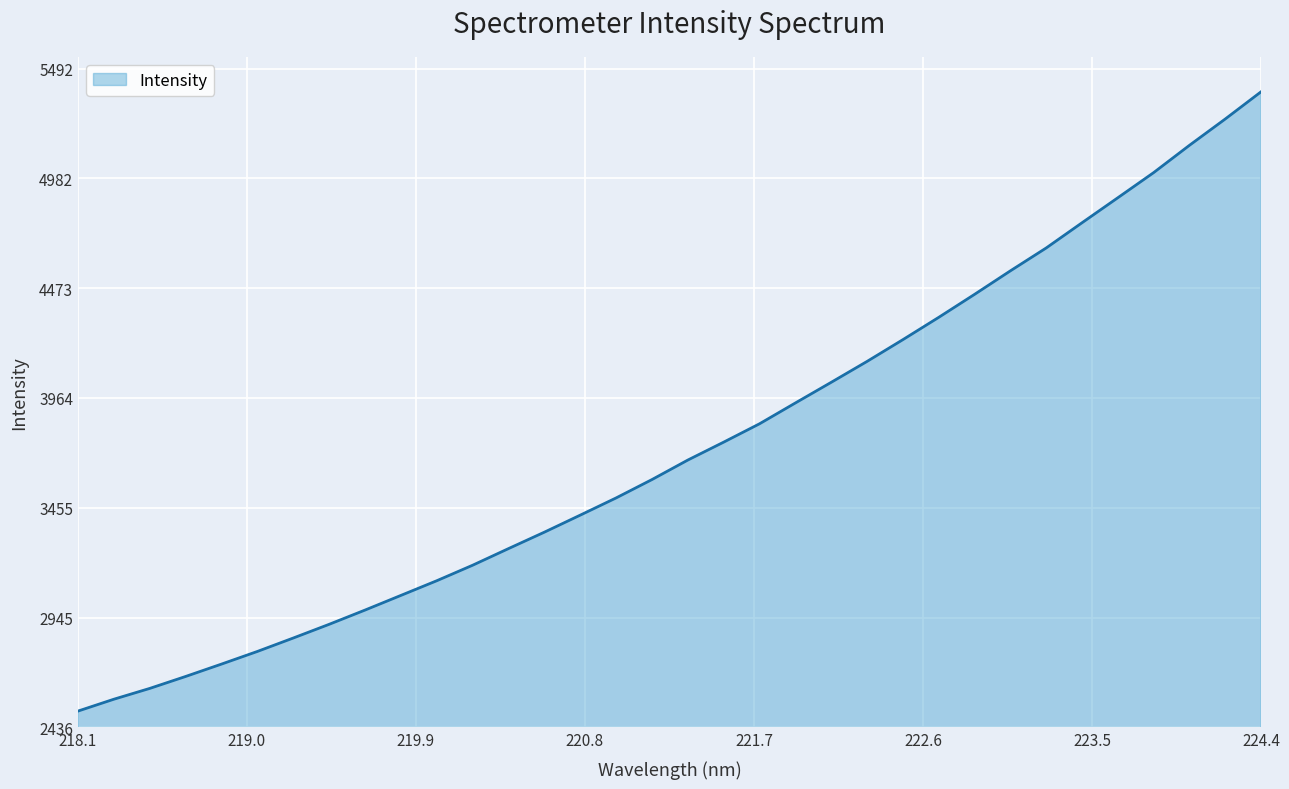

What is the difference between the maximum and minimum values?

2872.5